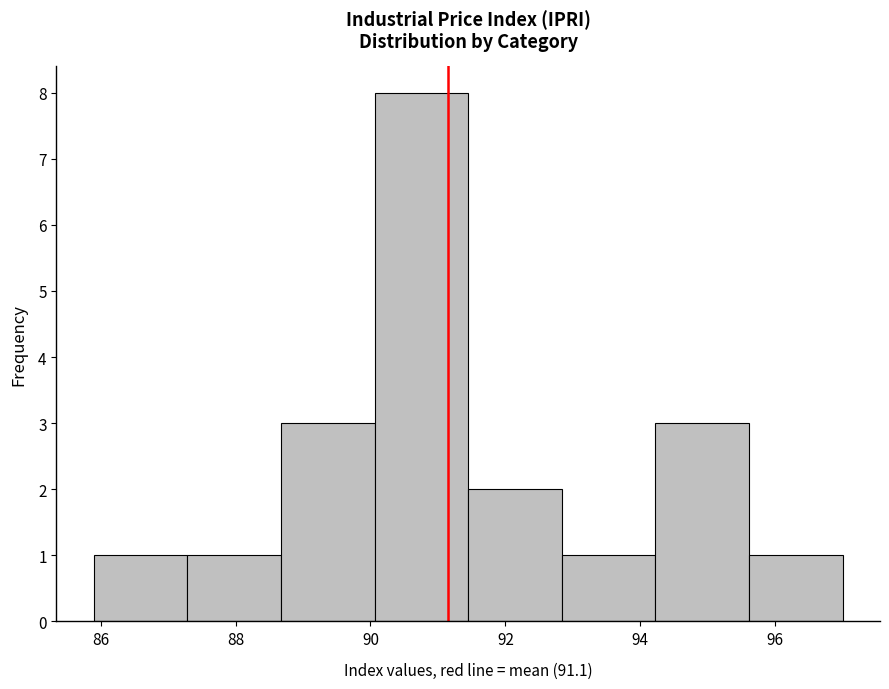

What is the height of the bar covering 87.2 to 88.6 on the x-axis? Neither the bar edges nor the heights are printed on the chart, so give them approximately, as read against the axes.

1